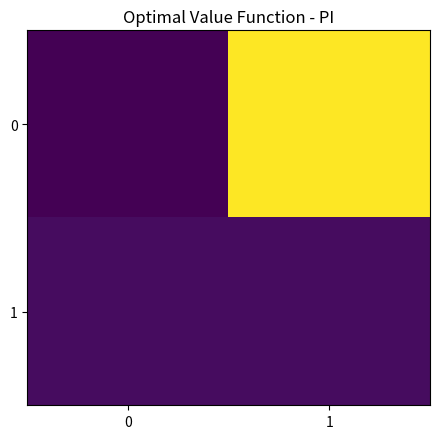

What is the smallest value displayed?

-1